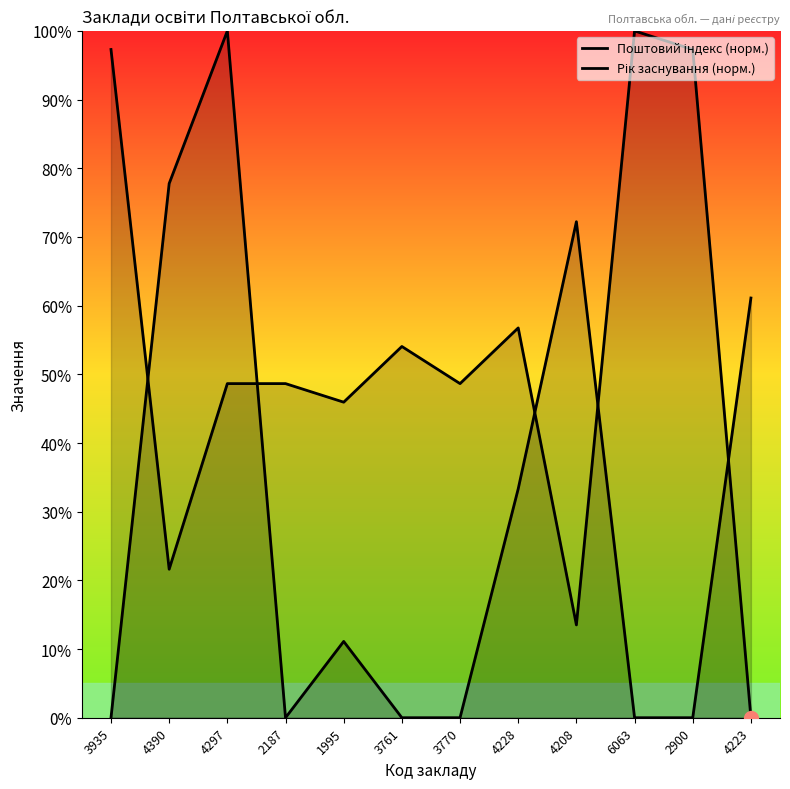

Which series has the widest spread of values?

Поштовий індекс (норм.)